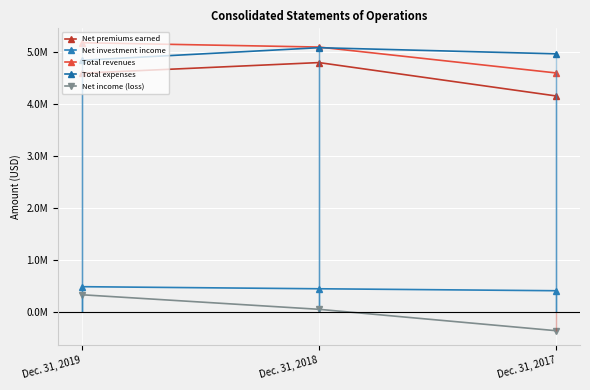

Which series has the largest range (max minus min)?

Net income (loss)